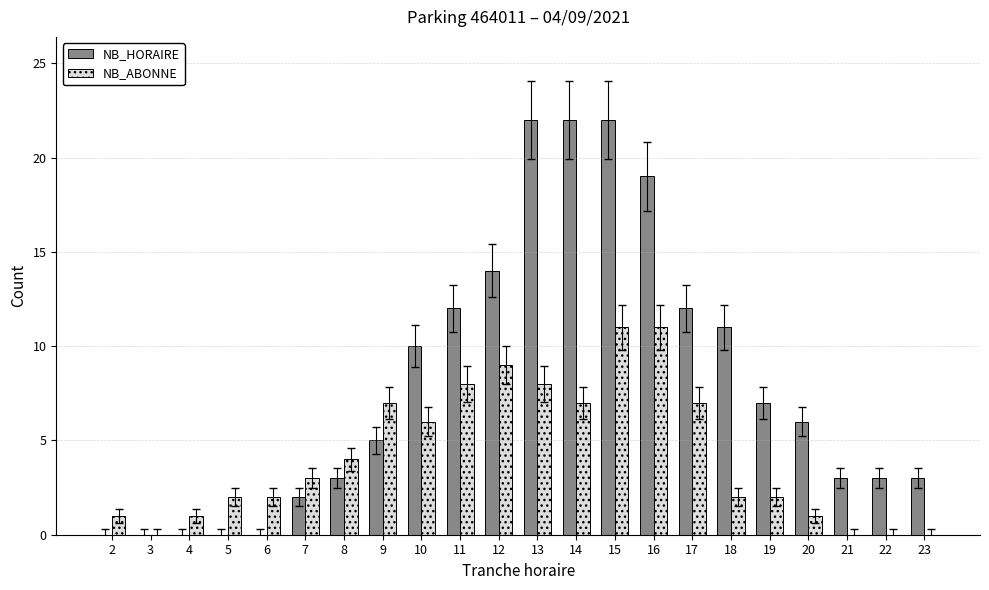

Is it true that NB_ABONNE equals 3 at 18?

False